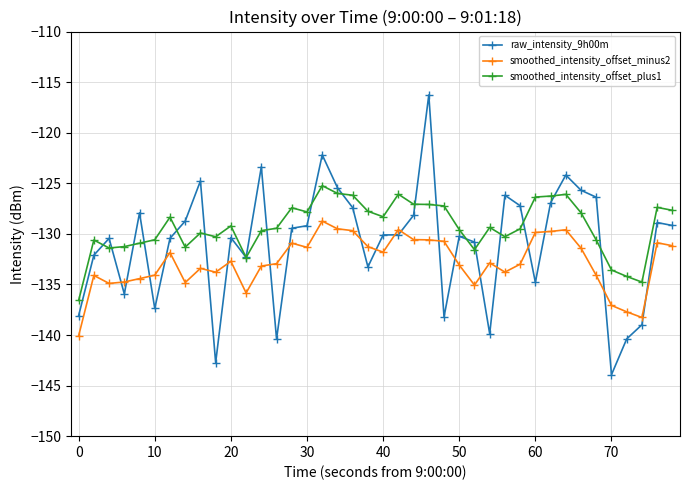

List the series in order of their overall mean, highest first.

smoothed_intensity_offset_plus1, raw_intensity_9h00m, smoothed_intensity_offset_minus2